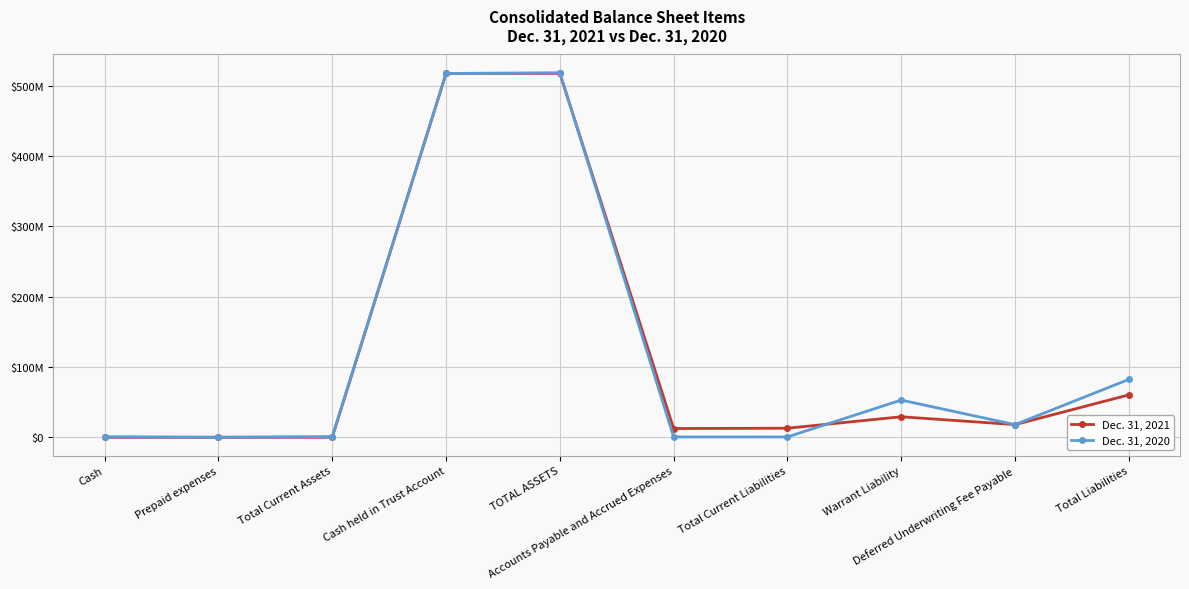

What is the sum of the Dec. 31, 2020 values at Total Liabilities and Cash?

83229068